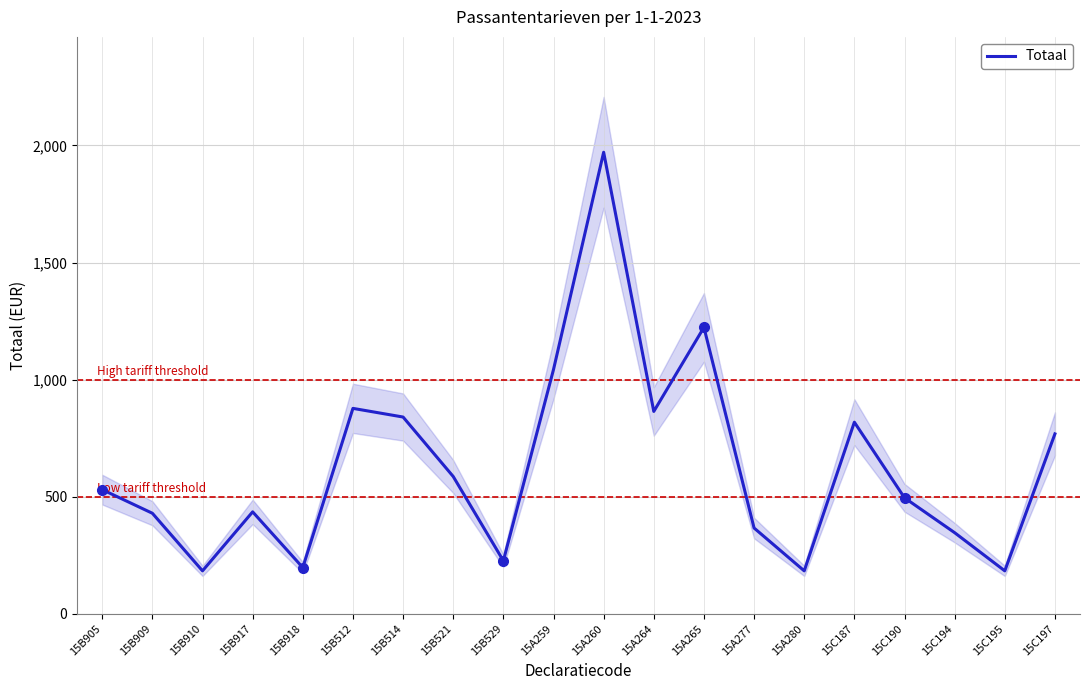

What value does the data have at 15B917?

435